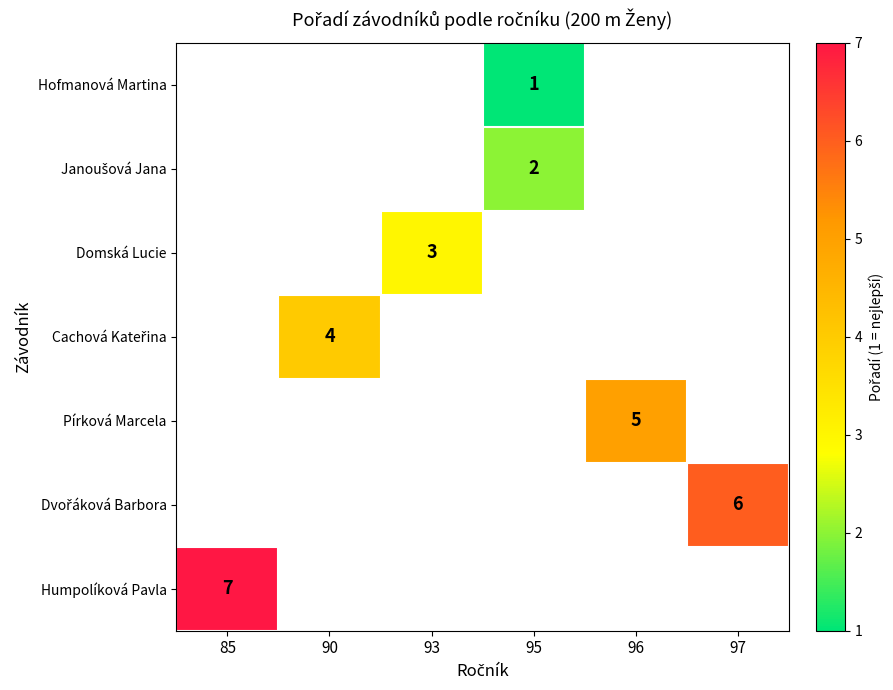

Which label corresponds to the largest value in the chart?

85